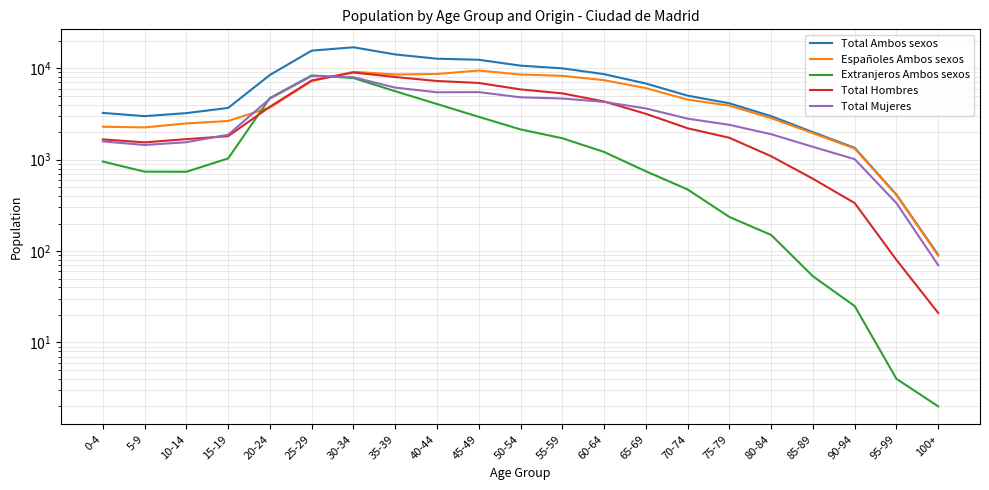

What is the spread (max minus min) of values at 80-84?

2838